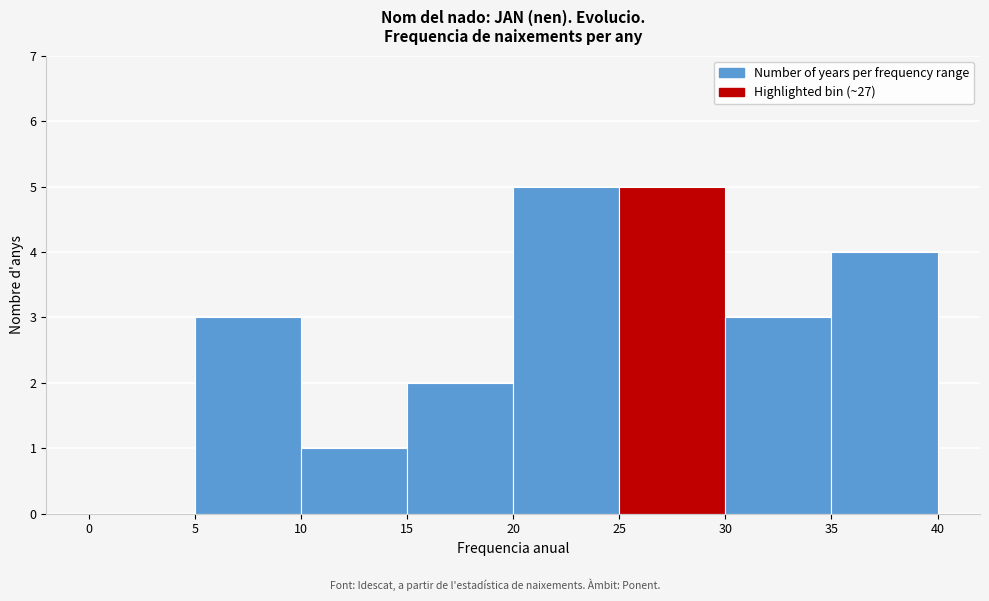

Reading left to right, transcribe this chart: for each bar, give the range it covers on the x-axis and its height. The values are not printed on the chart, so give them approximately, as read against the axis.

0 to 5: 0
5 to 10: 3
10 to 15: 1
15 to 20: 2
20 to 25: 5
25 to 30: 5
30 to 35: 3
35 to 40: 4